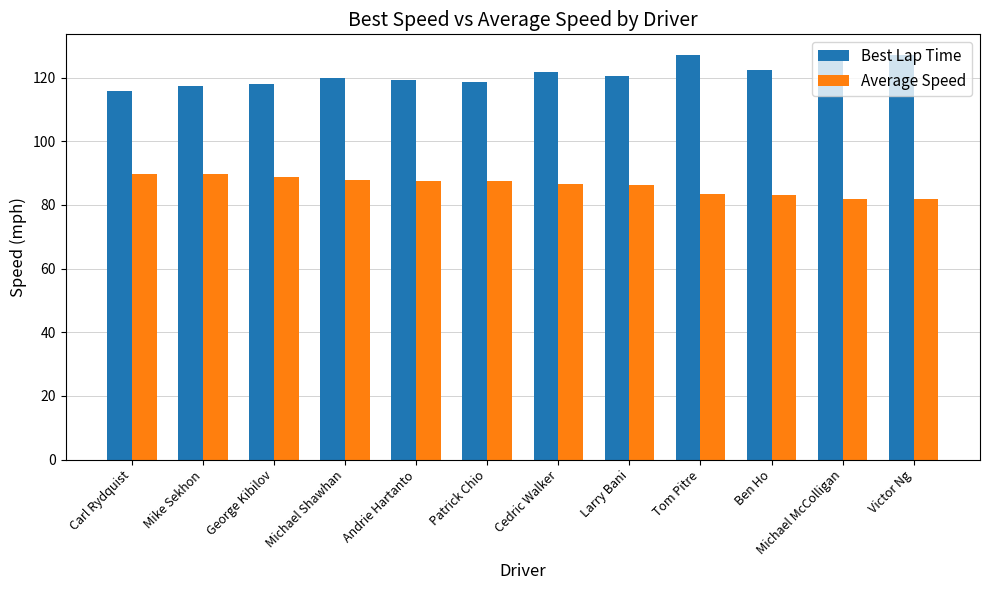

Which series has the largest total across all categories?

Best Lap Time